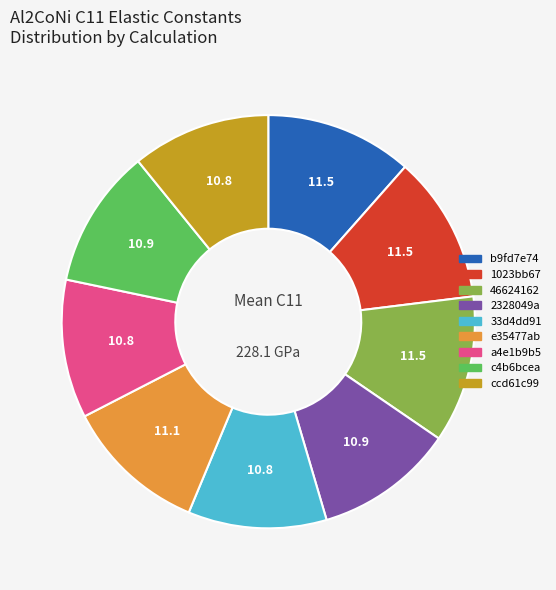

How many slices are in this pie chart?

9